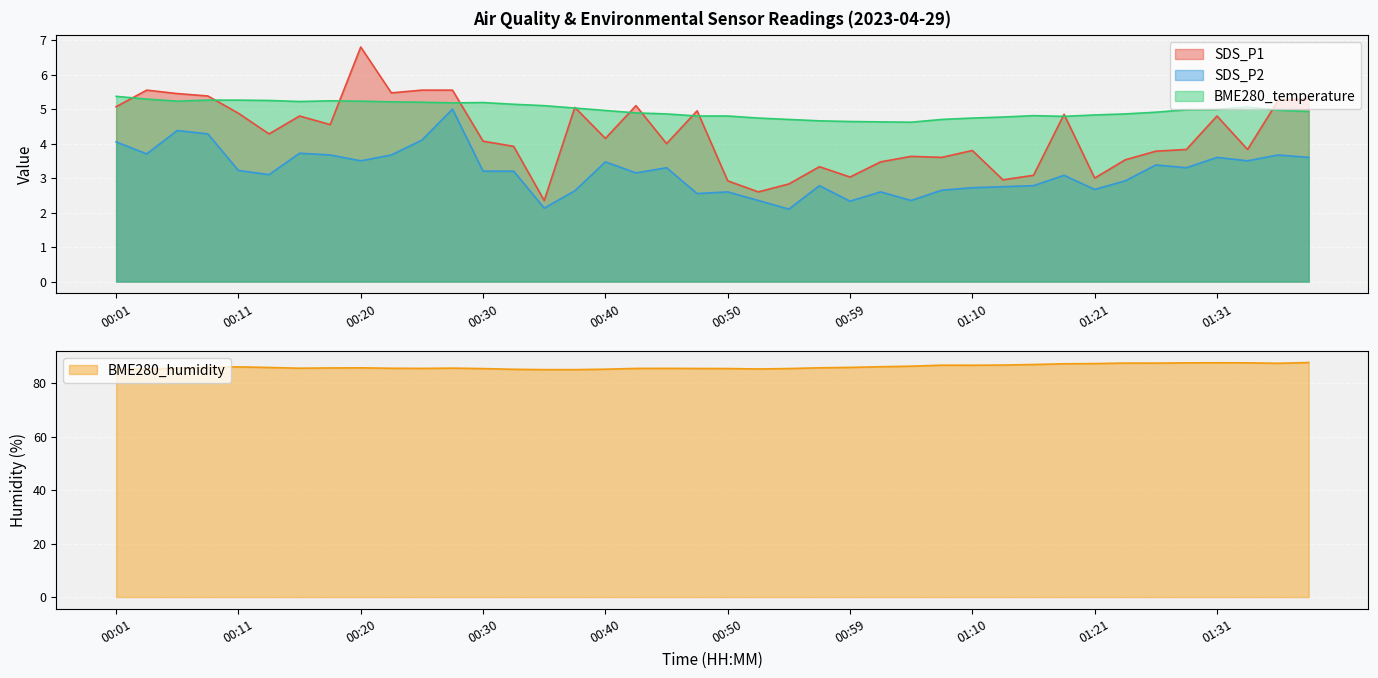

True or false: SDS_P2 and BME280_temperature cross at least once.

False